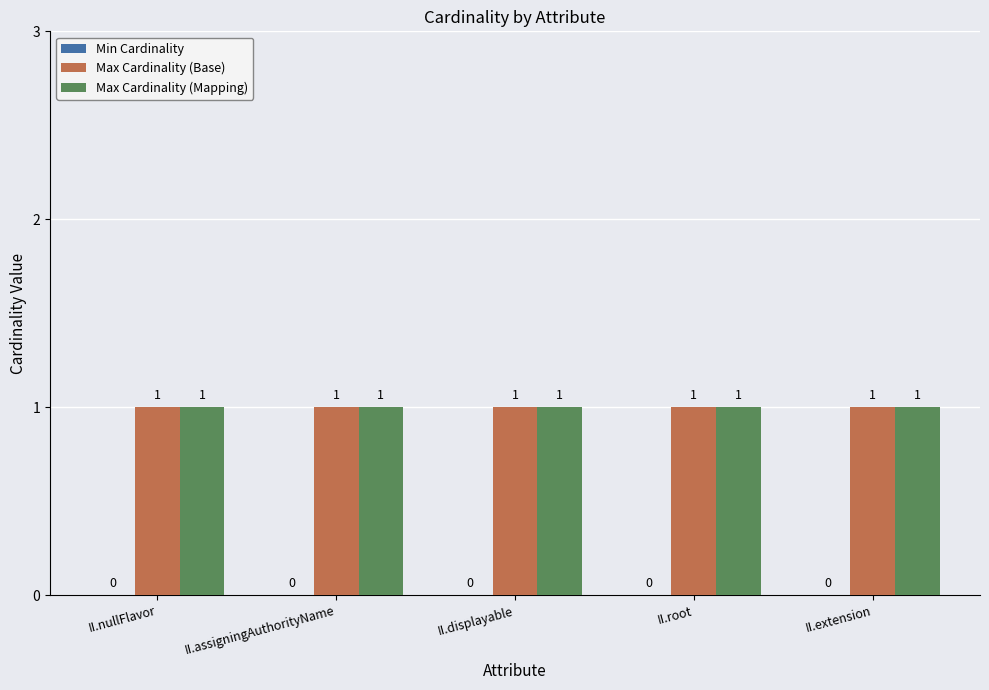

What is the approximate value of Max Cardinality (Base) at II.extension?

1